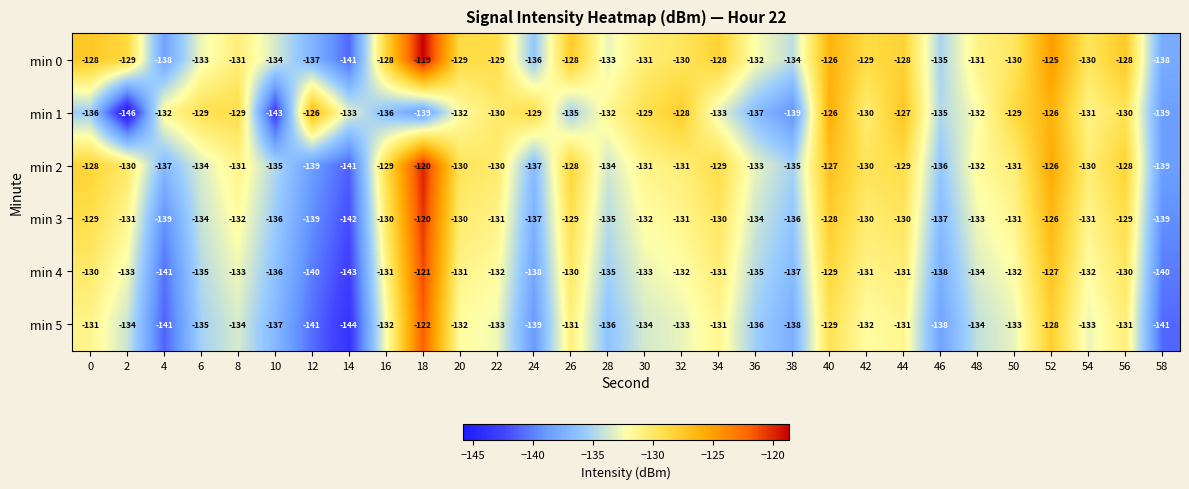

The value of min 5 at 24 is -139. True or false?

True